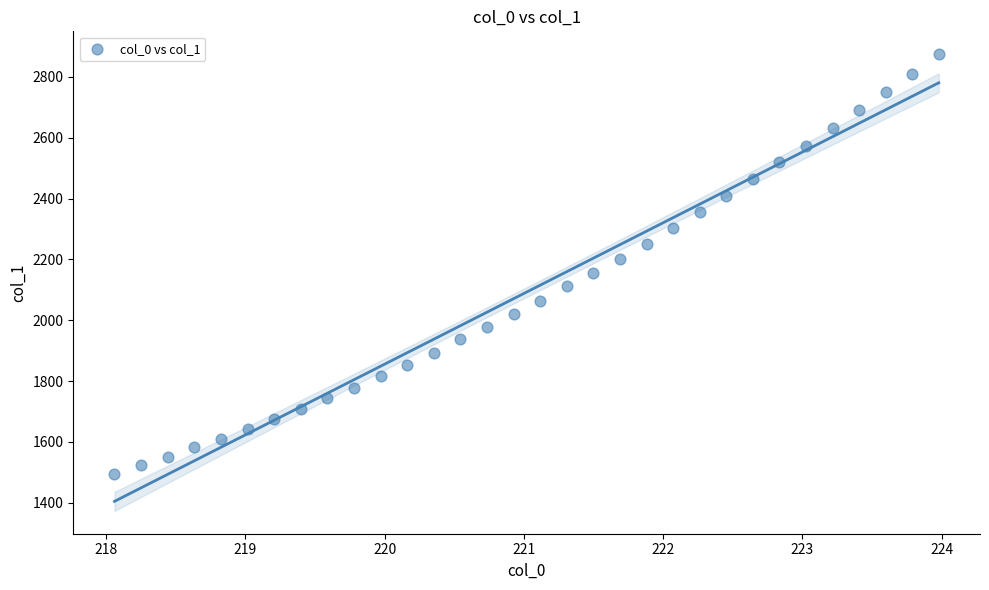

What is the range of Y values (max minus min)?

1379.6